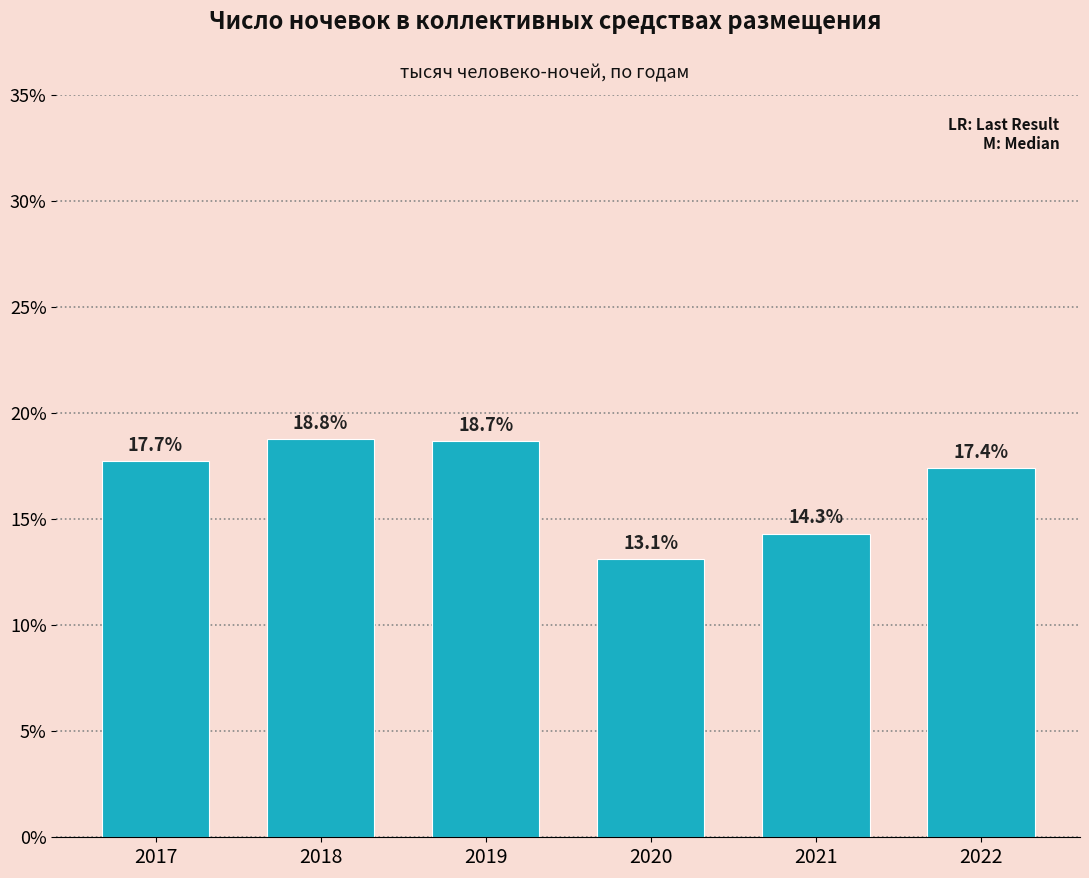

Reading left to right, what are all the values shown in this chart?

17.7	18.8	18.7	13.1	14.3	17.4